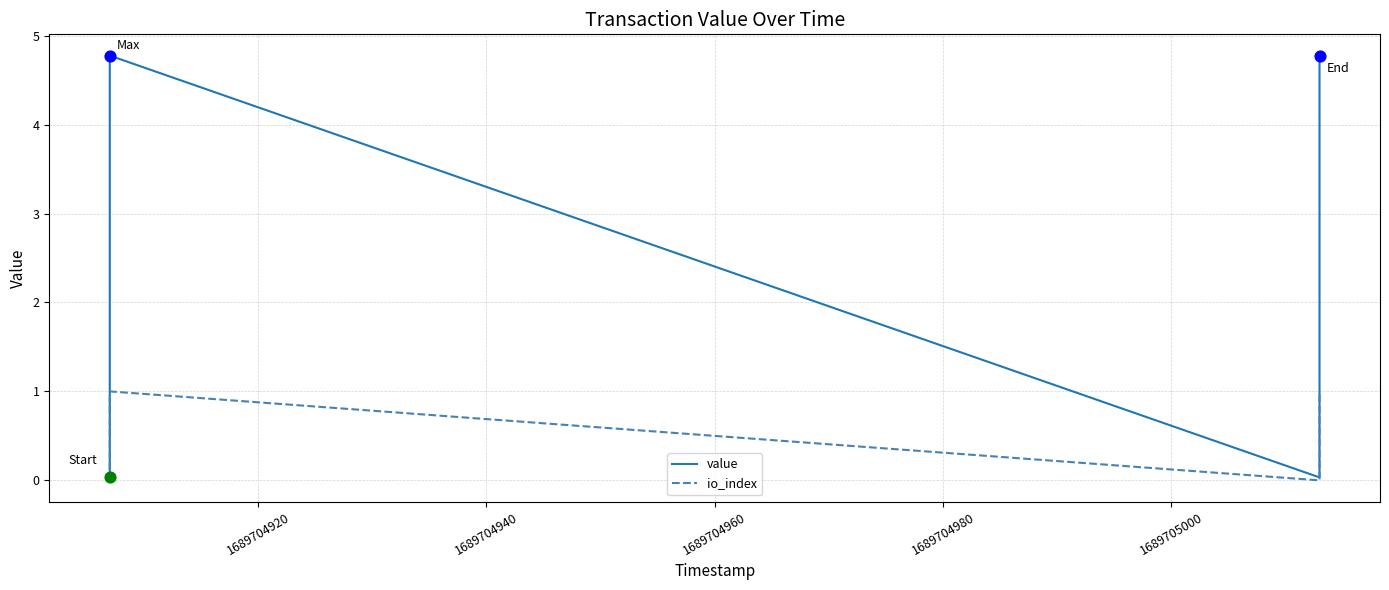

Which series contains the highest Y value?

value